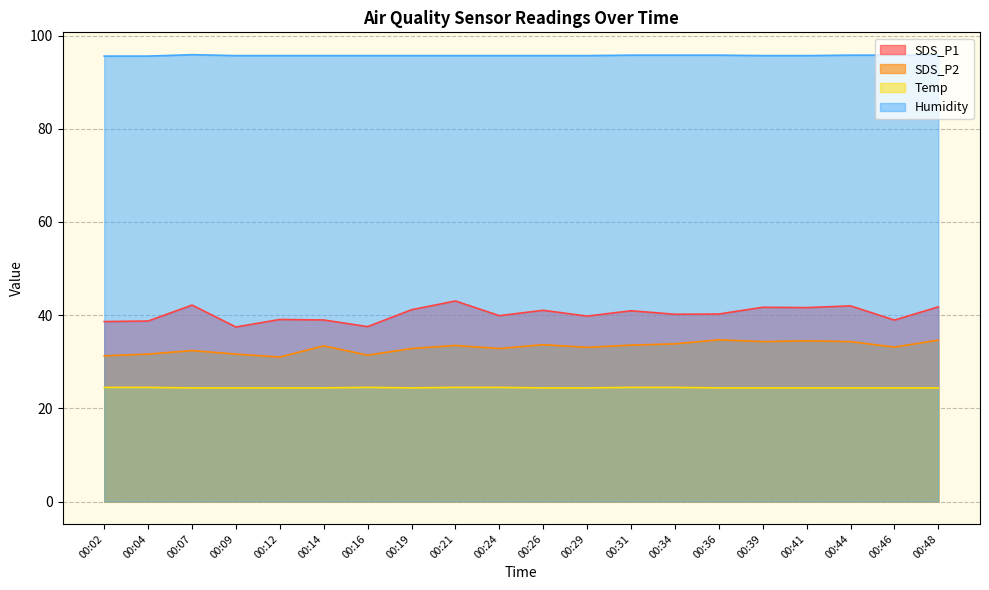

How many categories are shown in the chart?

20